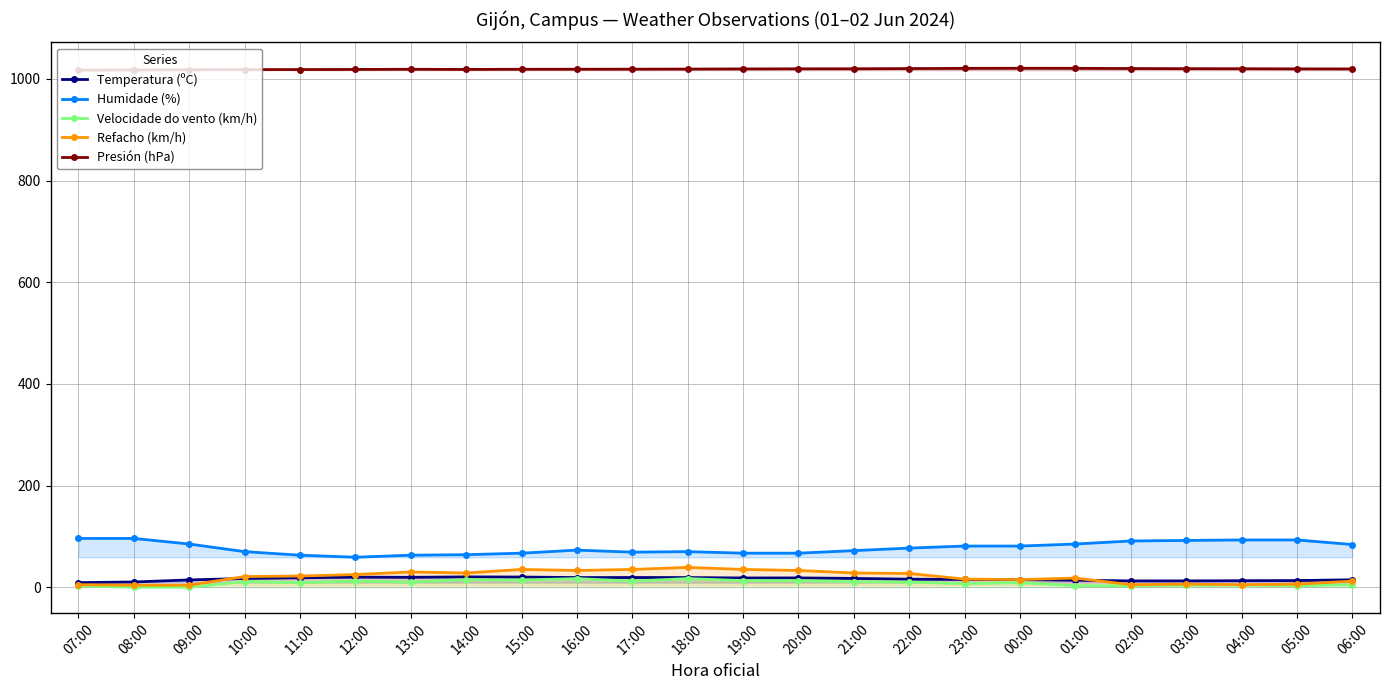

Reading left to right, transcribe all the data shown in this chart.

Temperatura (ºC): 07:00=9.0	08:00=10.3	09:00=14.3	10:00=17.2	11:00=18.5	12:00=19.8	13:00=19.5	14:00=20.3	15:00=20.0	16:00=19.0	17:00=19.1	18:00=19.0	19:00=18.2	20:00=18.3	21:00=17.3	22:00=15.8	23:00=15.3	00:00=14.9	01:00=13.8	02:00=12.4	03:00=12.4	04:00=12.8	05:00=13.1	06:00=14.6
Humidade (%): 07:00=96.0	08:00=96.0	09:00=85.0	10:00=70.0	11:00=63.0	12:00=59.0	13:00=63.0	14:00=64.0	15:00=67.0	16:00=73.0	17:00=69.0	18:00=70.0	19:00=67.0	20:00=67.0	21:00=72.0	22:00=77.0	23:00=81.0	00:00=81.0	01:00=85.0	02:00=91.0	03:00=92.0	04:00=93.0	05:00=93.0	06:00=84.0
Velocidade do vento (km/h): 07:00=3.0	08:00=0.0	09:00=0.0	10:00=11.0	11:00=9.0	12:00=12.0	13:00=10.0	14:00=15.0	15:00=14.0	16:00=17.0	17:00=12.0	18:00=17.0	19:00=13.0	20:00=13.0	21:00=11.0	22:00=10.0	23:00=7.0	00:00=9.0	01:00=3.0	02:00=3.0	03:00=4.0	04:00=4.0	05:00=3.0	06:00=5.0
Refacho (km/h): 07:00=5.0	08:00=4.0	09:00=4.0	10:00=21.0	11:00=22.0	12:00=25.0	13:00=30.0	14:00=28.0	15:00=35.0	16:00=33.0	17:00=35.0	18:00=39.0	19:00=35.0	20:00=33.0	21:00=28.0	22:00=27.0	23:00=16.0	00:00=15.0	01:00=18.0	02:00=5.0	03:00=6.0	04:00=5.0	05:00=6.0	06:00=12.0
Presión (hPa): 07:00=1017.4	08:00=1017.8	09:00=1018.2	10:00=1018.5	11:00=1018.6	12:00=1018.8	13:00=1019.1	14:00=1018.8	15:00=1019.1	16:00=1019.2	17:00=1019.3	18:00=1019.5	19:00=1019.8	20:00=1020.0	21:00=1020.1	22:00=1020.5	23:00=1020.9	00:00=1021.1	01:00=1021.0	02:00=1020.6	03:00=1020.3	04:00=1020.2	05:00=1019.9	06:00=1019.8